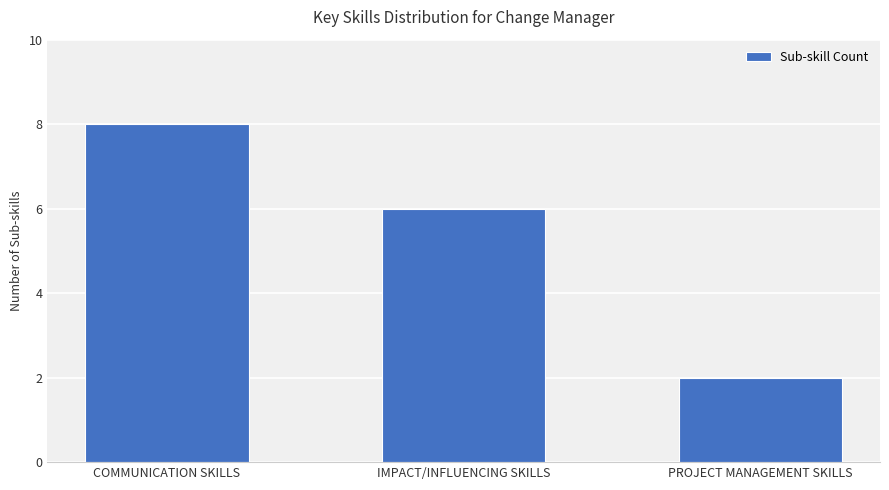

What is the average value?

5